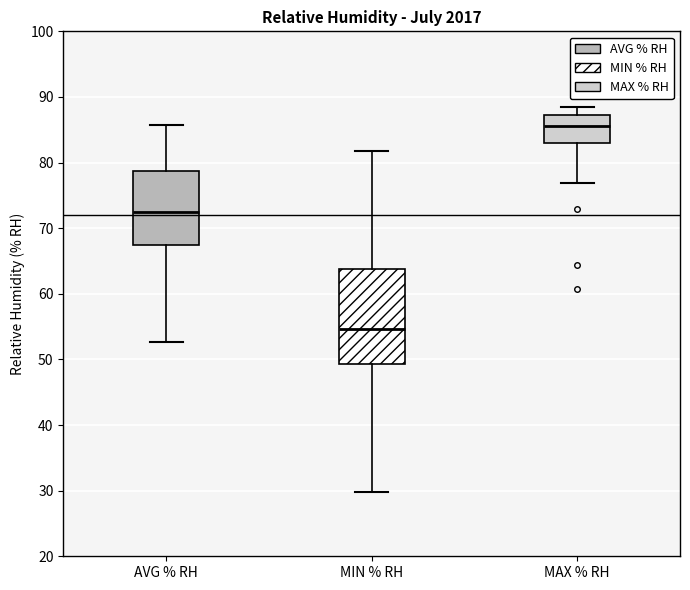

Reading left to right, transcribe this box plot: for each box, give where its median line is, the range the box spans, and where its two whiskers end, as read against the y-axis. The values are not printed on the chart, so give them approximately, as read against the axis.

AVG % RH: median 72, box 67 to 79, whiskers 53 to 86
MIN % RH: median 55, box 49 to 64, whiskers 30 to 82
MAX % RH: median 86, box 83 to 87, whiskers 77 to 89